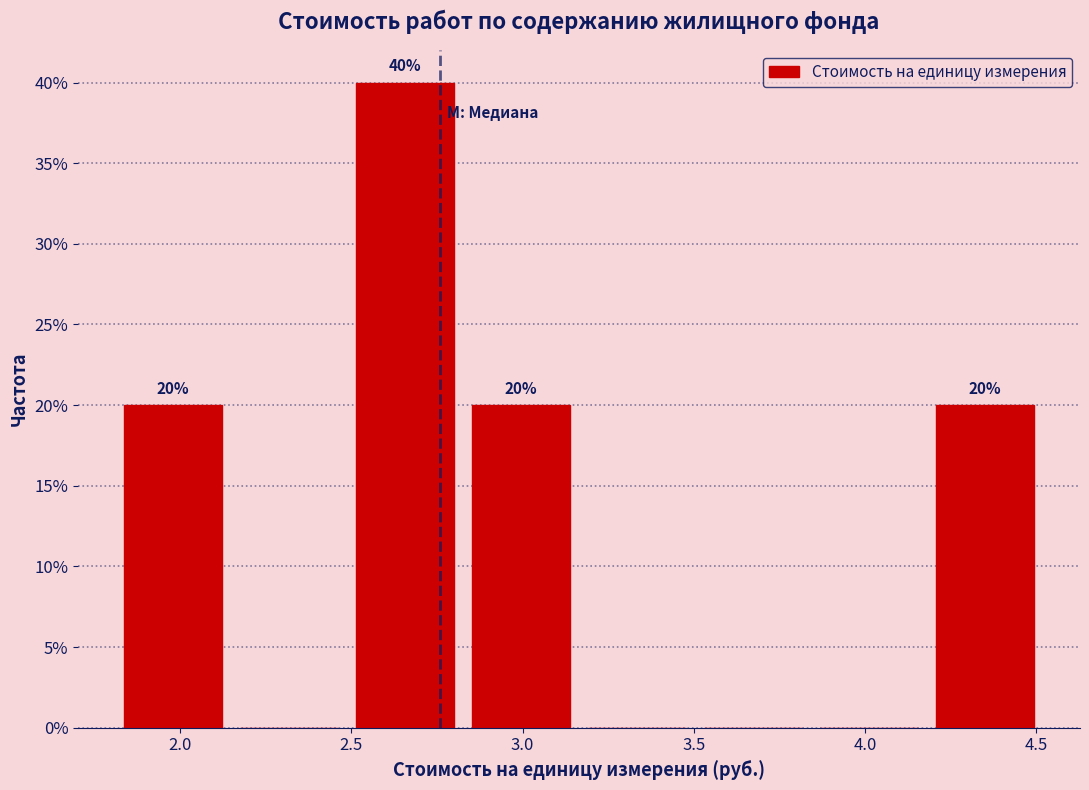

Which range on the x-axis has the tallest bar?

2.50 to 2.85